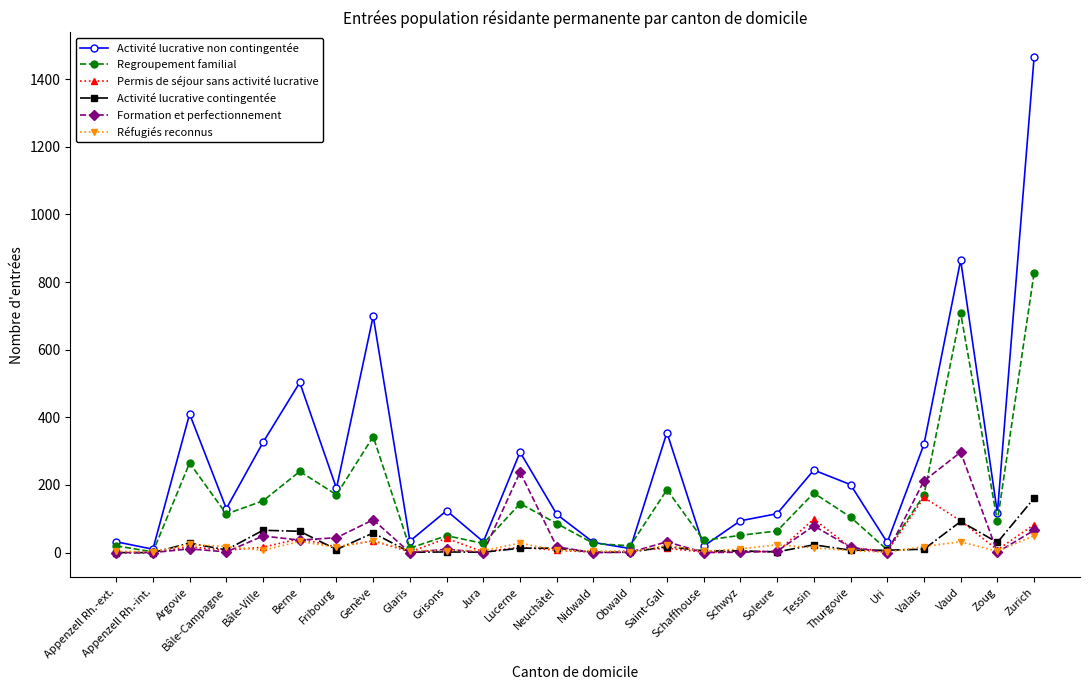

How many distinct data groups are displayed?

6